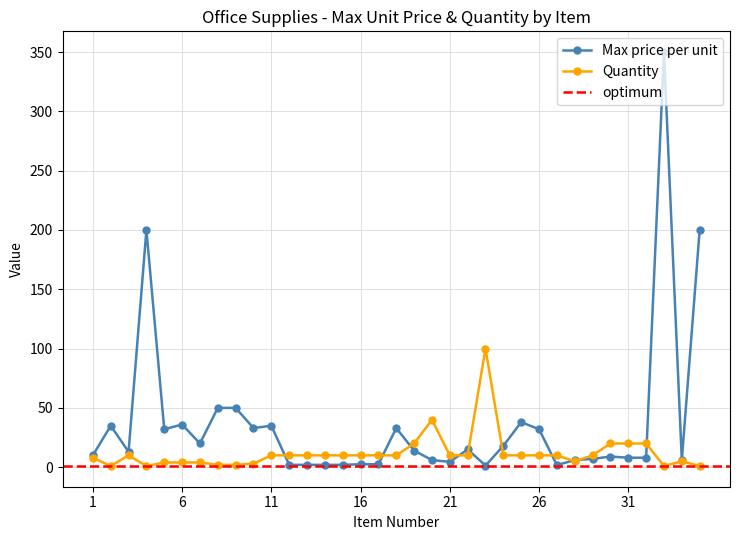

Reading left to right, list all the values displayed in this chart.

Max price per unit: 1=10.0	2=35.0	3=13.0	4=200.0	5=32.0	6=36.0	7=20.0	8=50.0	9=50.0	10=33.0	11=35.0	12=2.0	13=2.0	14=2.0	15=2.0	16=2.5	17=2.5	18=33.0	19=14.0	20=6.0	21=4.5	22=15.0	23=1.4	24=18.0	25=38.0	26=32.0	27=1.8	28=6.0	29=7.0	30=9.0	31=8.0	32=8.0	33=350.0	34=6.0	35=200.0
Quantity: 1=8.0	2=1.0	3=10.0	4=1.0	5=4.0	6=4.0	7=4.0	8=2.0	9=2.0	10=3.0	11=10.0	12=10.0	13=10.0	14=10.0	15=10.0	16=10.0	17=10.0	18=10.0	19=20.0	20=40.0	21=10.0	22=10.0	23=100.0	24=10.0	25=10.0	26=10.0	27=10.0	28=5.0	29=10.0	30=20.0	31=20.0	32=20.0	33=1.0	34=5.0	35=1.0